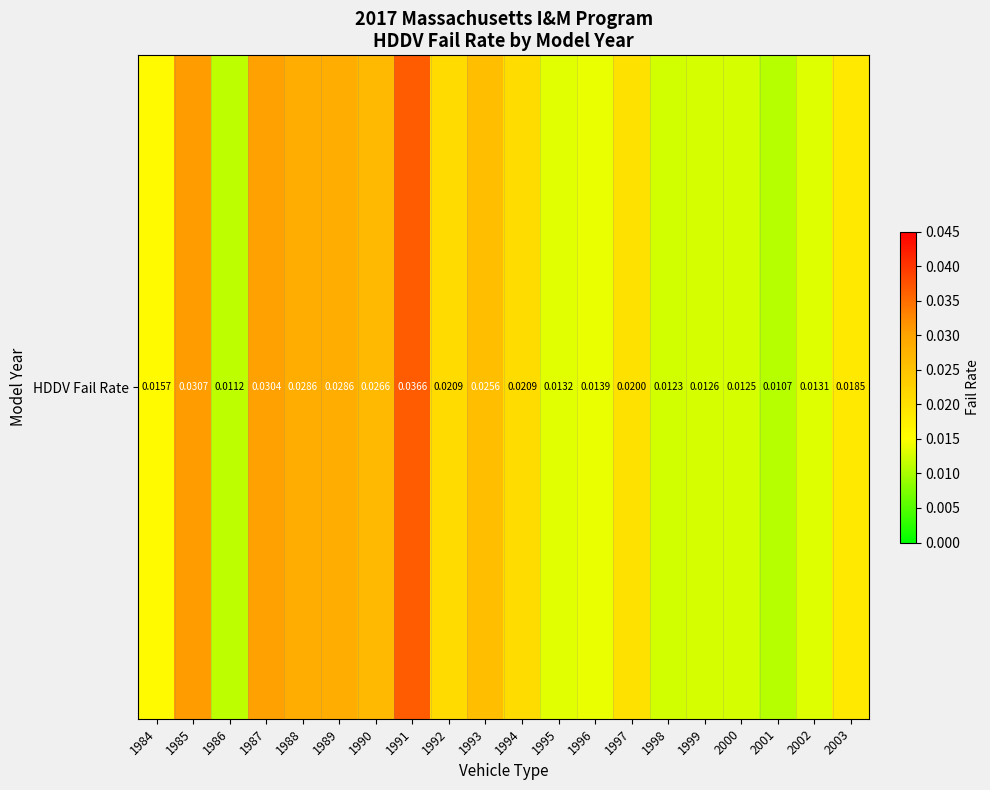

List the labels in order of value, smallest first.

2001, 1986, 1998, 2000, 1999, 2002, 1995, 1996, 1984, 2003, 1997, 1994, 1992, 1993, 1990, 1988, 1989, 1987, 1985, 1991